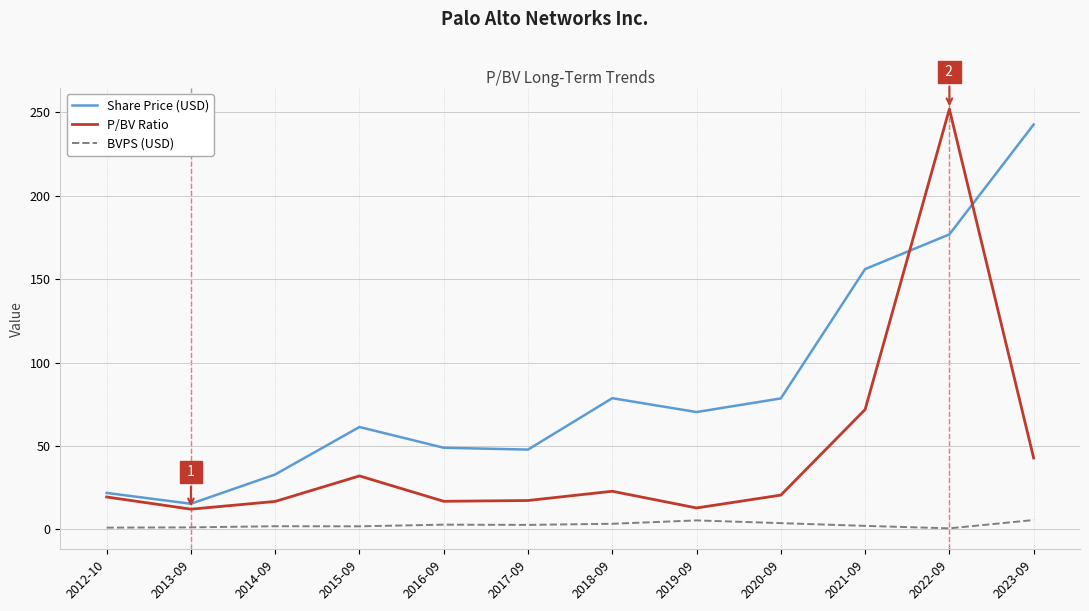

At which category does P/BV Ratio reach its first local peak?

2015-09